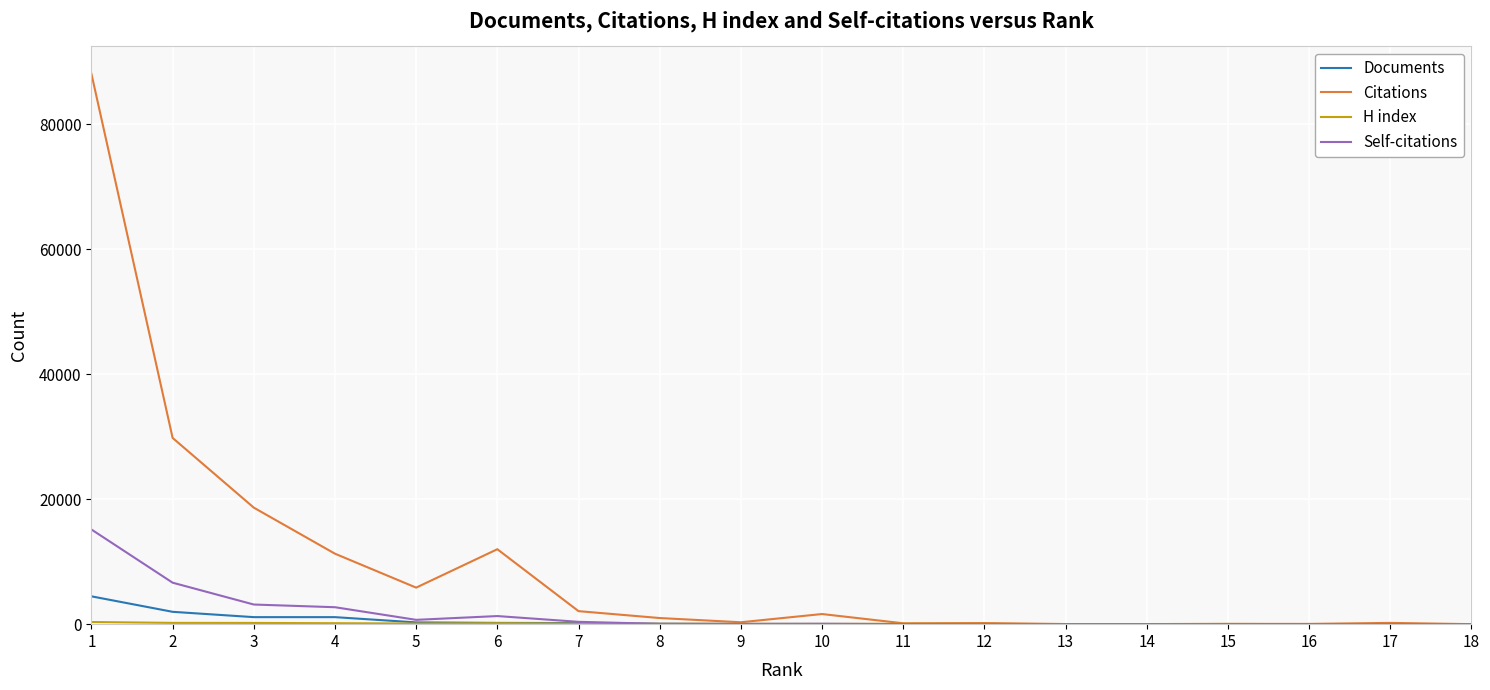

Which series changed the most between 2 and 9?

Citations